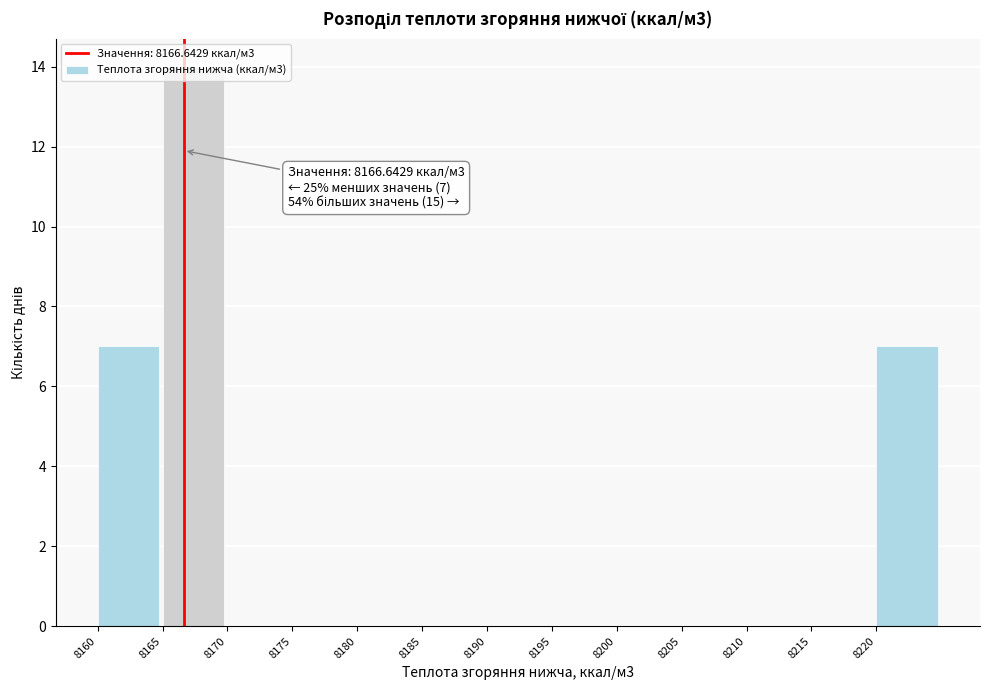

Which range on the x-axis has the tallest bar?

8165 to 8170